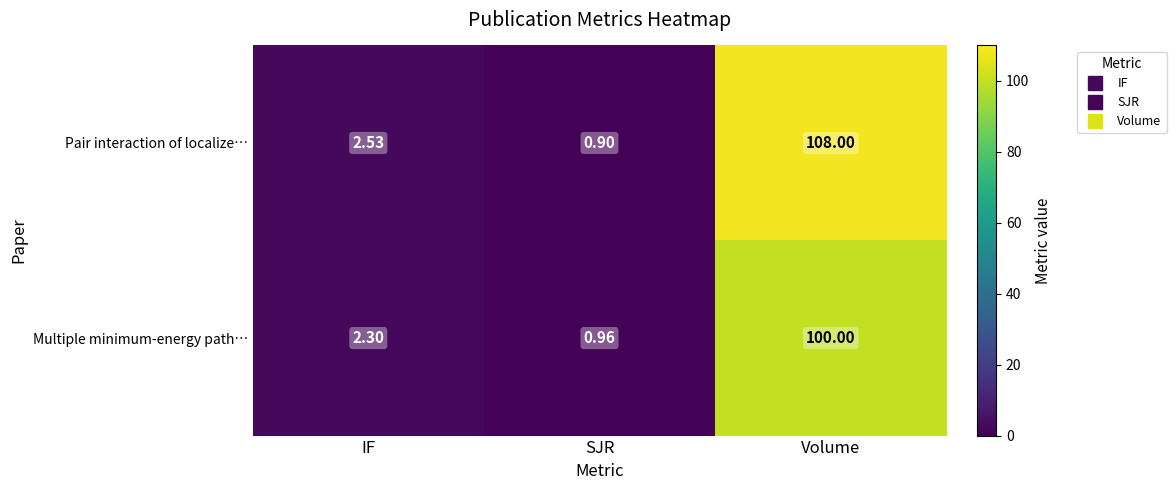

What is the smallest value displayed?

0.9